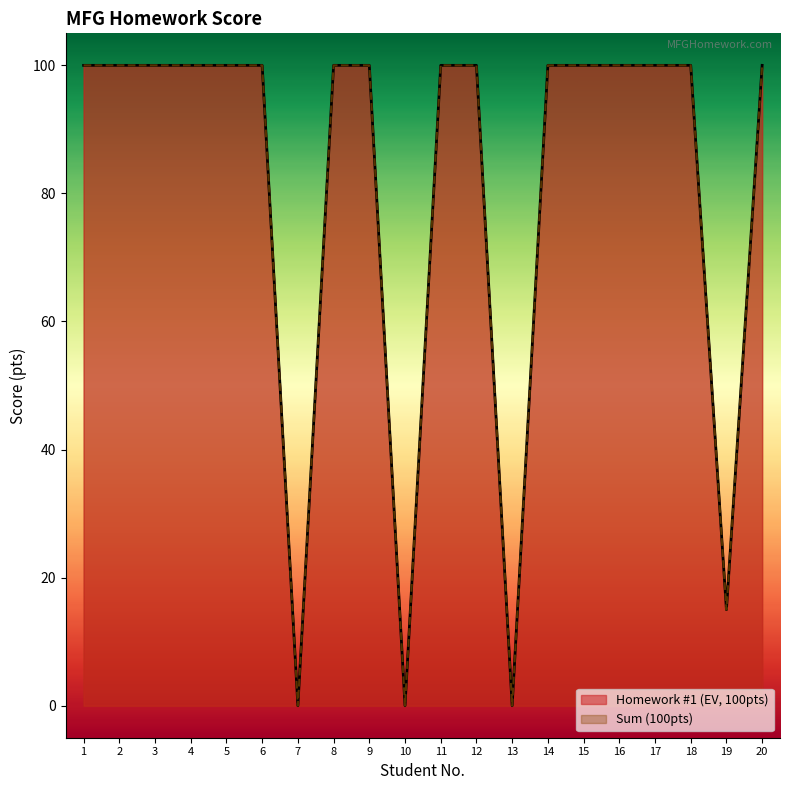

Rank the series by their maximum value, from highest to lowest.

Homework #1 (EV, 100pts), Sum (100pts)